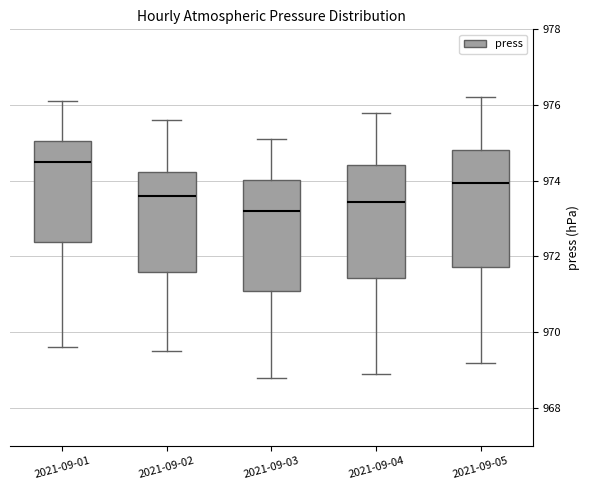

Where is the upper edge of the box for 2021-09-04 on the y-axis? The values are not printed on the chart, so give them approximately, as read against the axis.

974.4